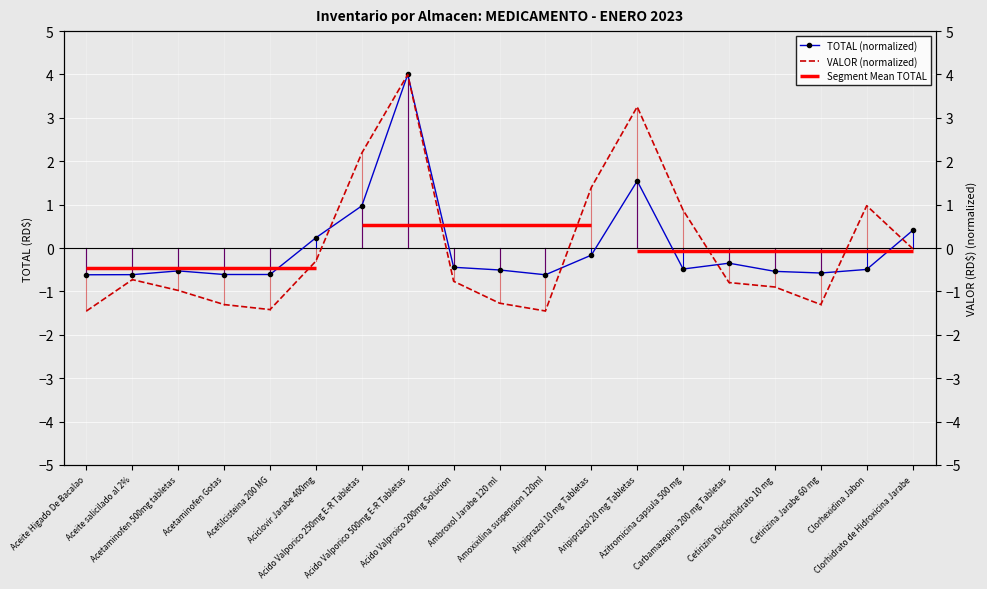

How many interior local valleys does the TOTAL (normalized) series have?

4